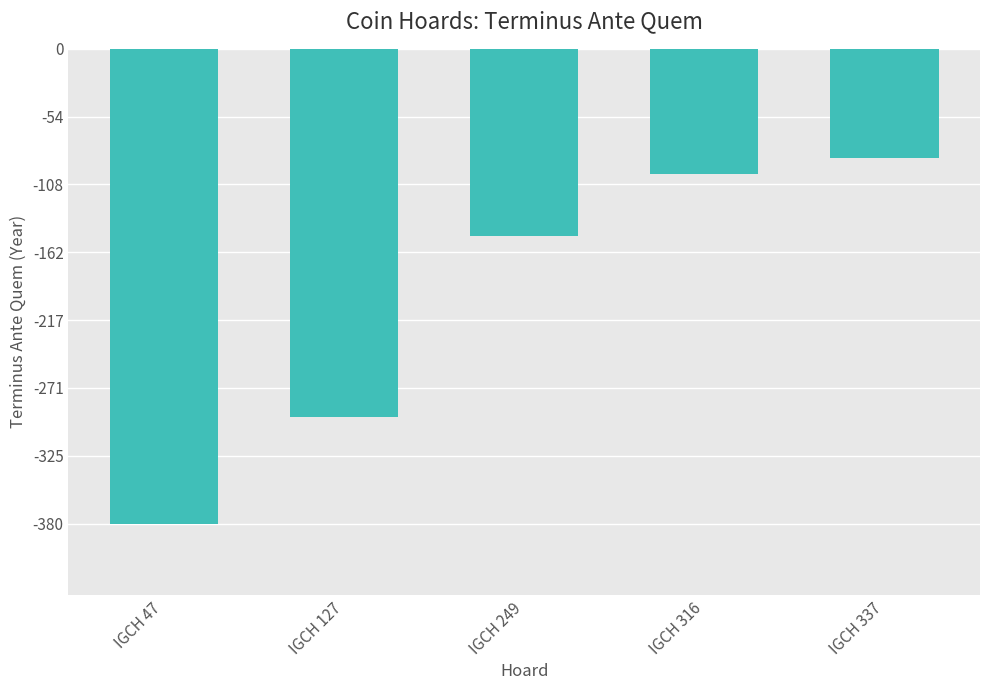

How many values are below -150?

2